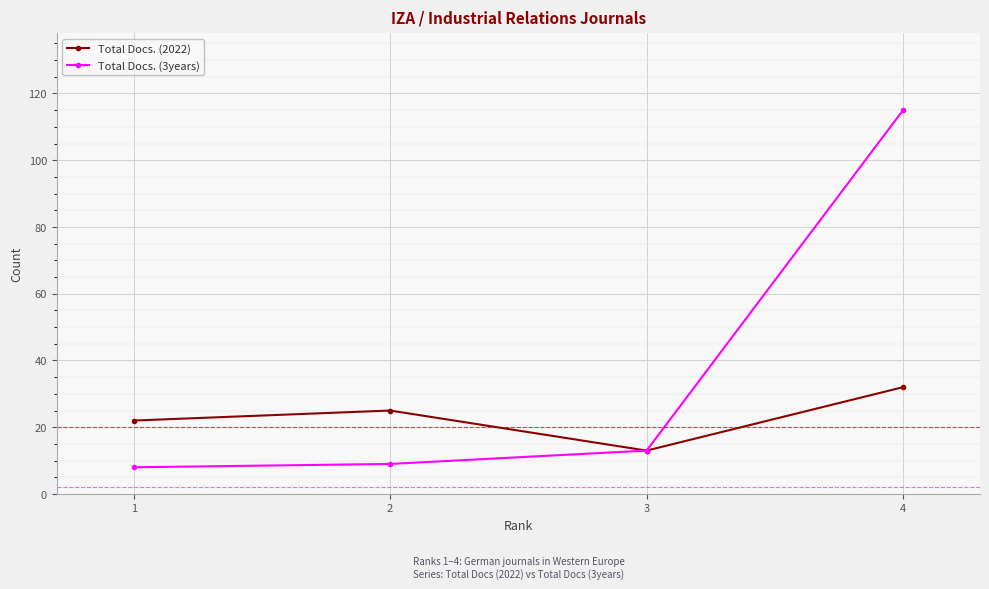

What is the value of the Total Docs. (2022) point at the 1st from the left?

22